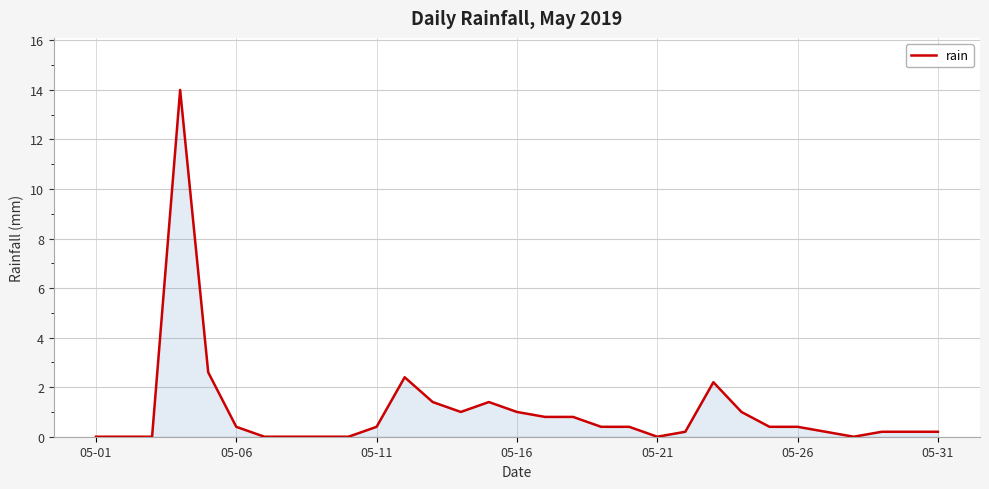

What is the greatest value displayed?

14.0